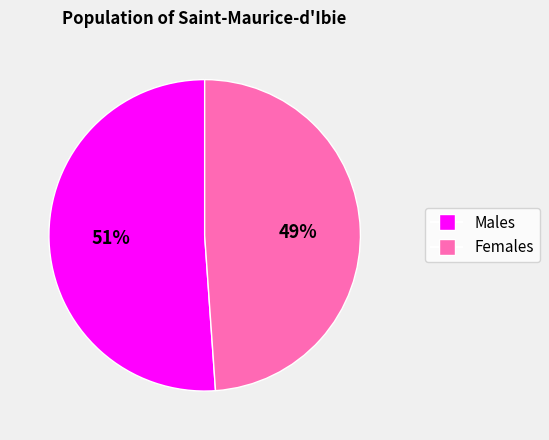

Which category accounts for the majority?

Males